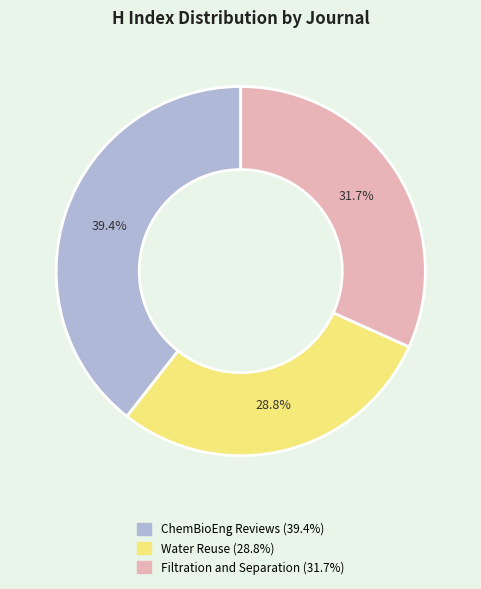

The Water Reuse slice represents 42% of the pie. True or false?

False